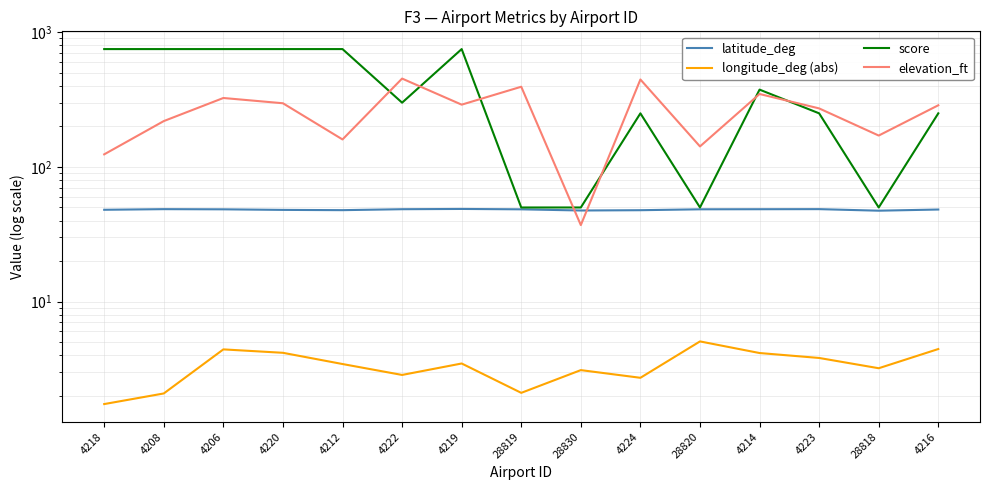

What is the sum of all latitude_deg values?

723.0